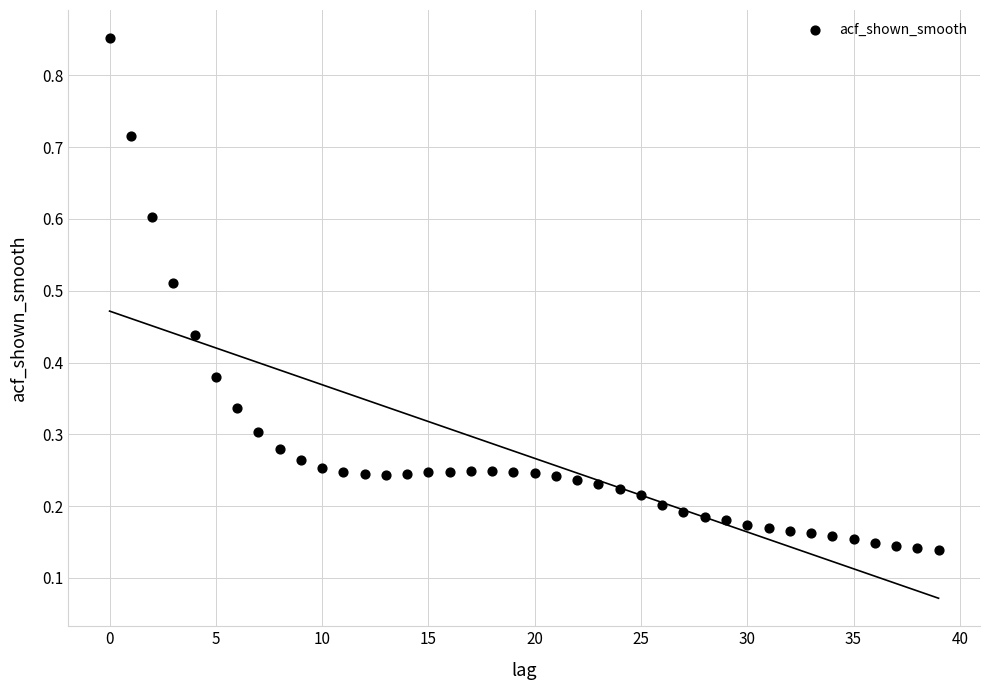

How many points are shown in the scatter plot?

40